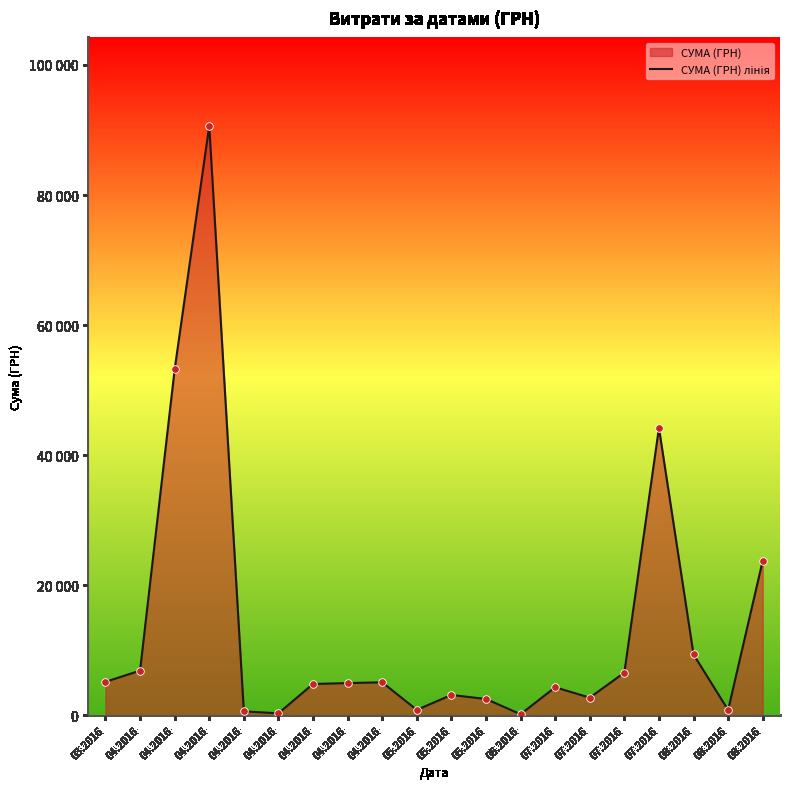

Which has a higher value, 08.2016 or 04.2016?

08.2016